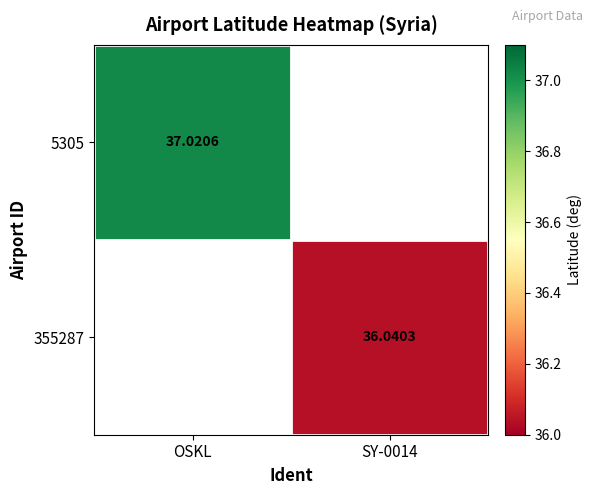

At which label does 355287 first exceed 36?

SY-0014